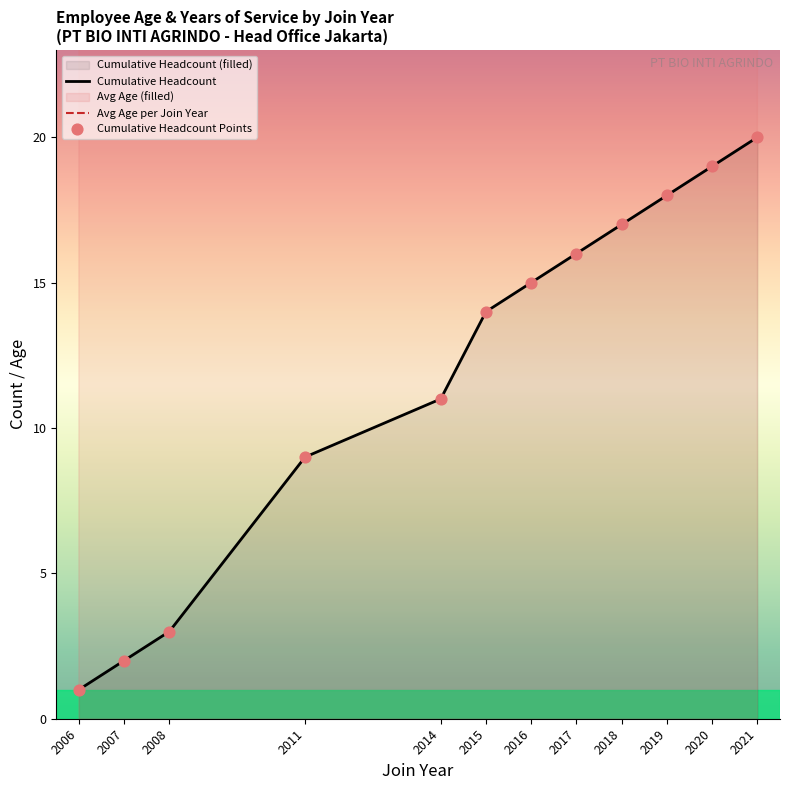

What is the total value across all series at 2016?

63.0